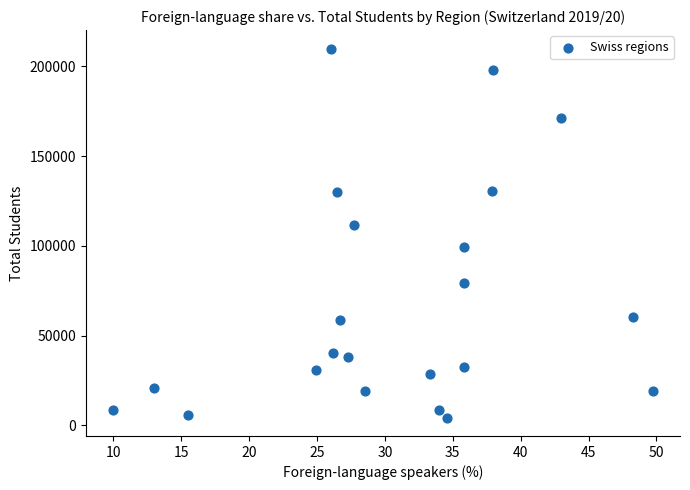

What Y value in the scatter plot is closest to 107173?

111722